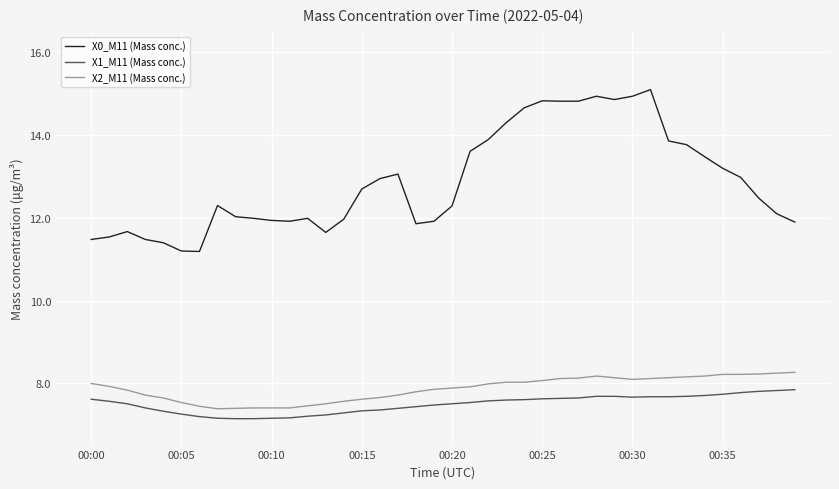

List the series in order of their peak value, lowest first.

X1_M11 (Mass conc.), X2_M11 (Mass conc.), X0_M11 (Mass conc.)